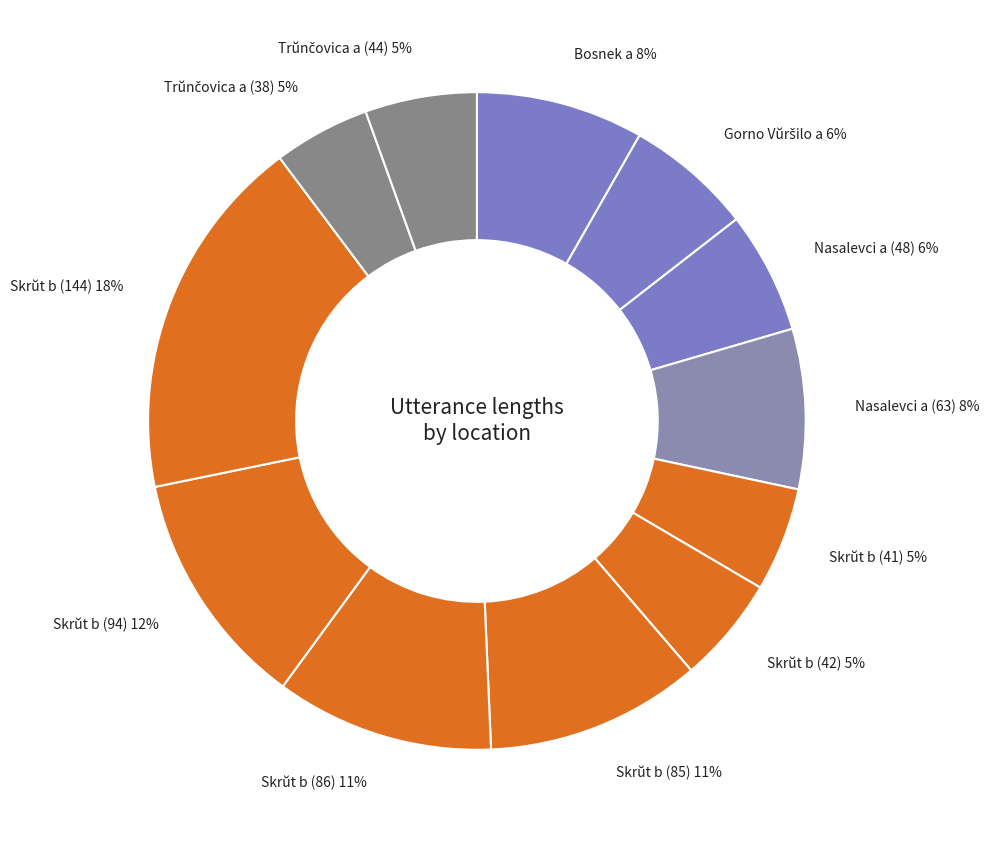

Between Skrŭt b (86) and Nasalevci a (48), which is larger?

Skrŭt b (86)